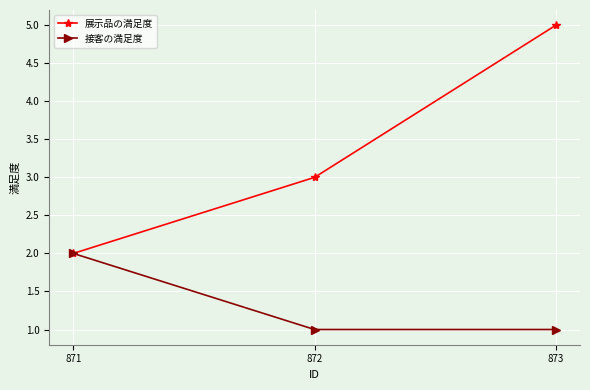

Does the chart display data point markers on the line(s)?

Yes